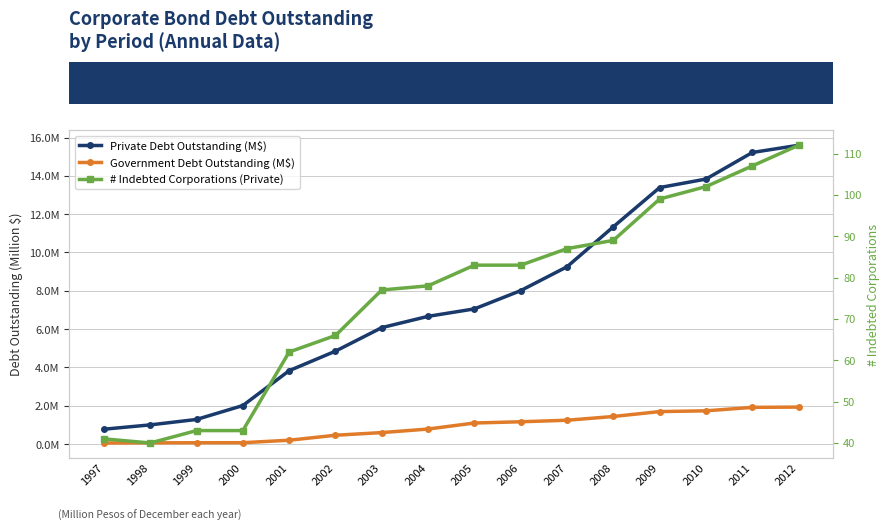

Is it true that Government Debt Outstanding (M$) equals 202626.0 at 2001?

True